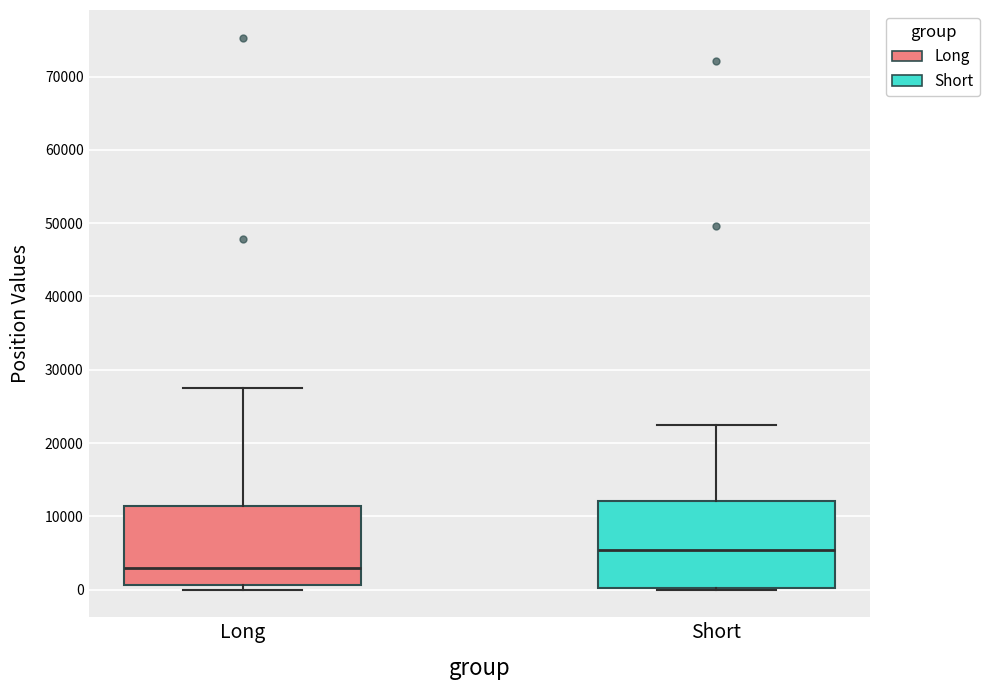

Reading left to right, transcribe this box plot: for each box, give where its median line is, the range the box spans, and where its two whiskers end, as read against the y-axis. The values are not printed on the chart, so give them approximately, as read against the axis.

Long: median 3000, box 1000 to 11000, whiskers 0 to 27000
Short: median 5000, box 0 to 12000, whiskers 0 to 22000